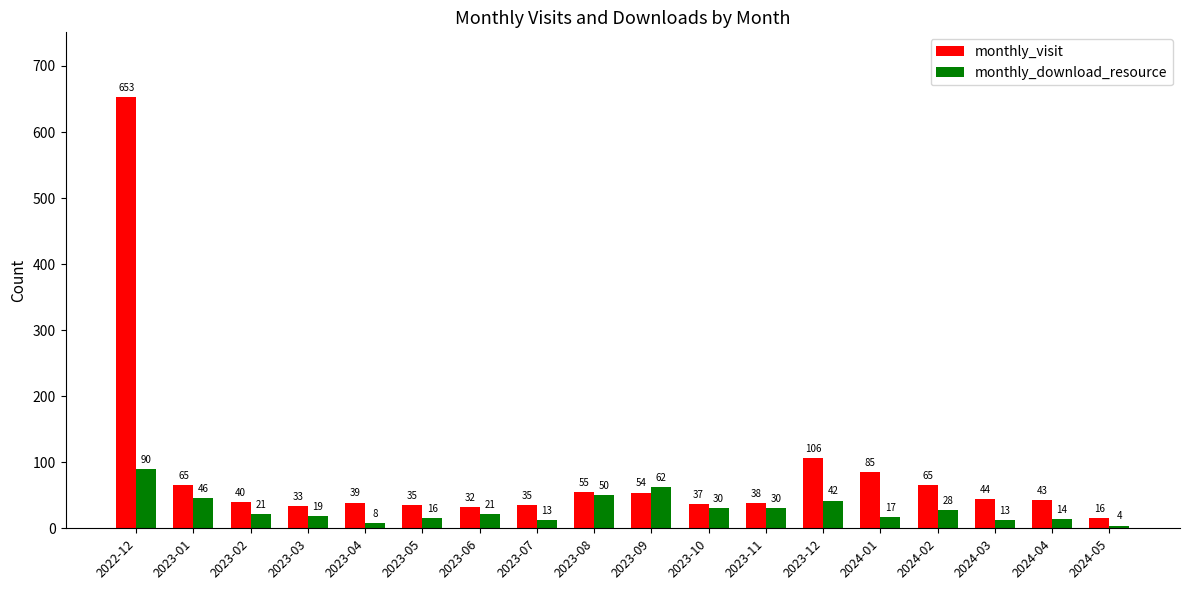

Does the chart contain stacked bars?

No